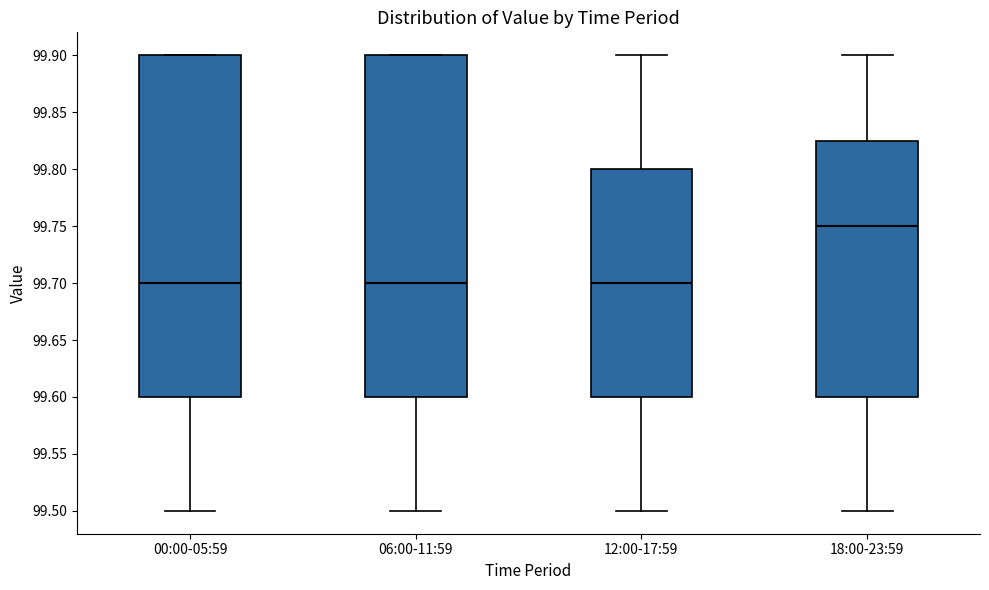

Reading left to right, transcribe this box plot: for each box, give where its median line is, the range the box spans, and where its two whiskers end, as read against the y-axis. The values are not printed on the chart, so give them approximately, as read against the axis.

00:00-05:59: median 99.700, box 99.600 to 99.900, whiskers 99.500 to 99.900
06:00-11:59: median 99.700, box 99.600 to 99.900, whiskers 99.500 to 99.900
12:00-17:59: median 99.700, box 99.600 to 99.800, whiskers 99.500 to 99.900
18:00-23:59: median 99.750, box 99.600 to 99.825, whiskers 99.500 to 99.900